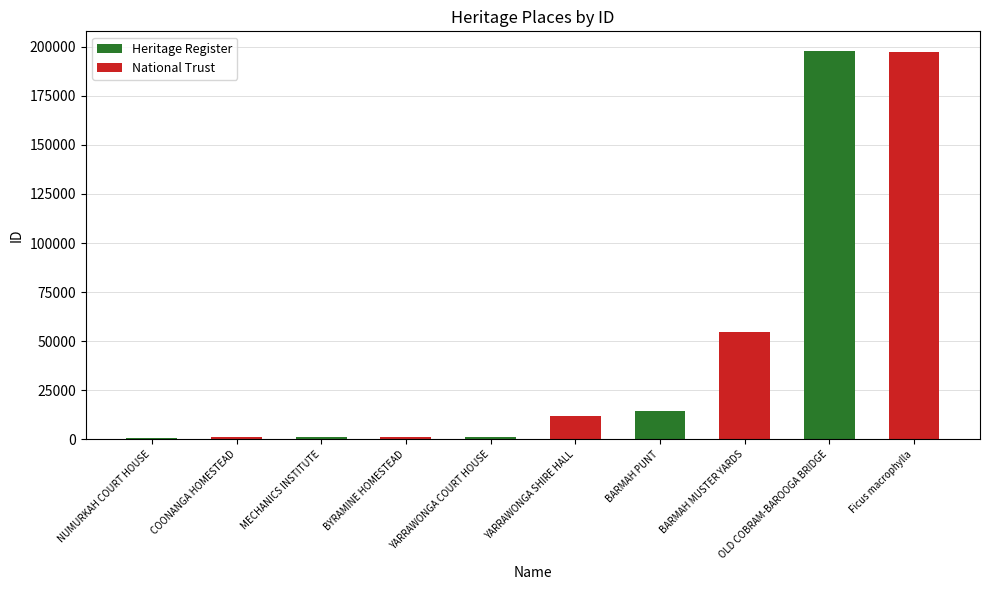

At which label is the value closest to 99423?

BARMAH MUSTER YARDS